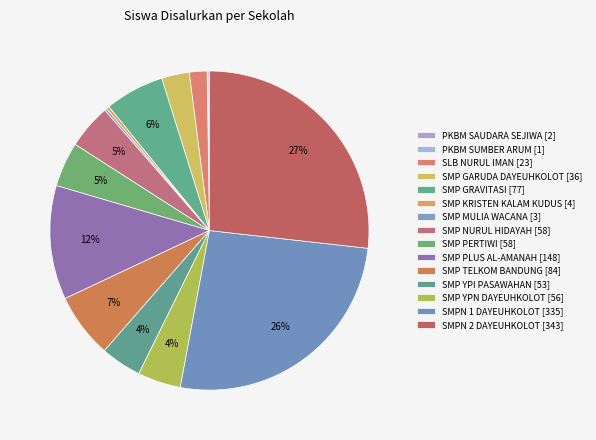

Rank the categories by value from lowest to highest.

PKBM SUMBER ARUM, PKBM SAUDARA SEJIWA, SMP MULIA WACANA, SMP KRISTEN KALAM KUDUS, SLB NURUL IMAN, SMP GARUDA DAYEUHKOLOT, SMP YPI PASAWAHAN, SMP YPN DAYEUHKOLOT, SMP NURUL HIDAYAH, SMP PERTIWI, SMP GRAVITASI, SMP TELKOM BANDUNG, SMP PLUS AL-AMANAH, SMPN 1 DAYEUHKOLOT, SMPN 2 DAYEUHKOLOT